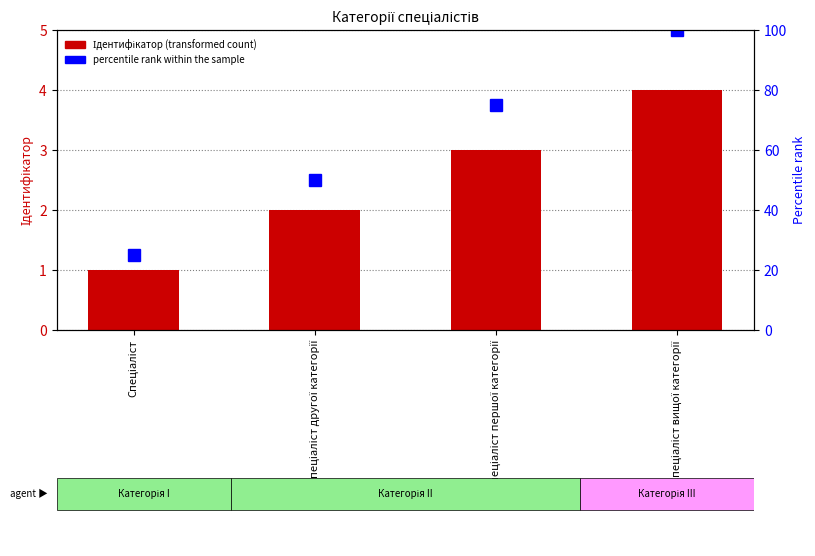

Is it true that the value at Спеціаліст другої категорії is 2?

True